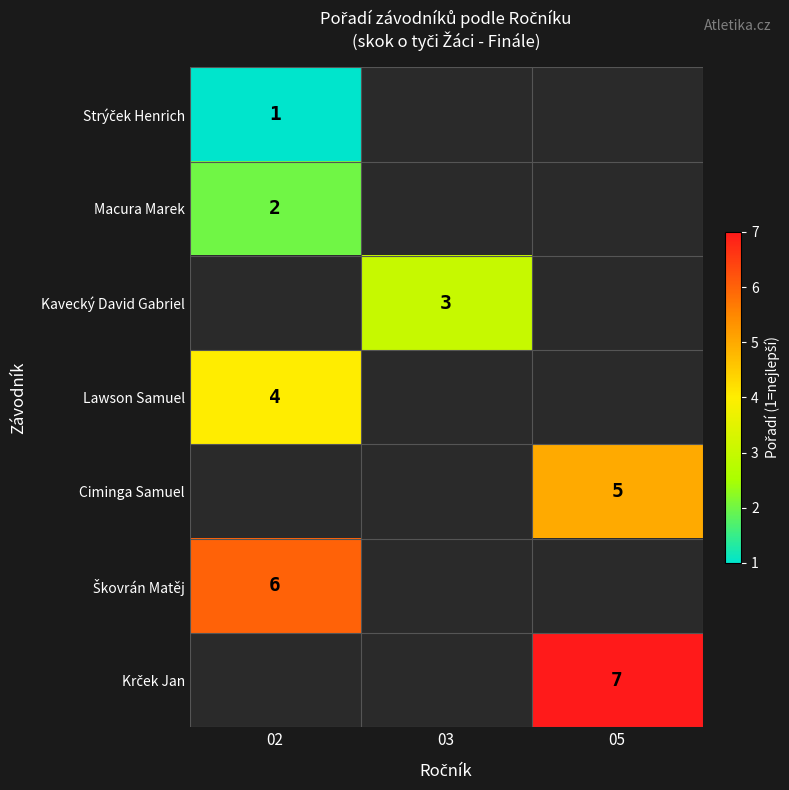

The value of Macura Marek at 02 is 2. True or false?

True